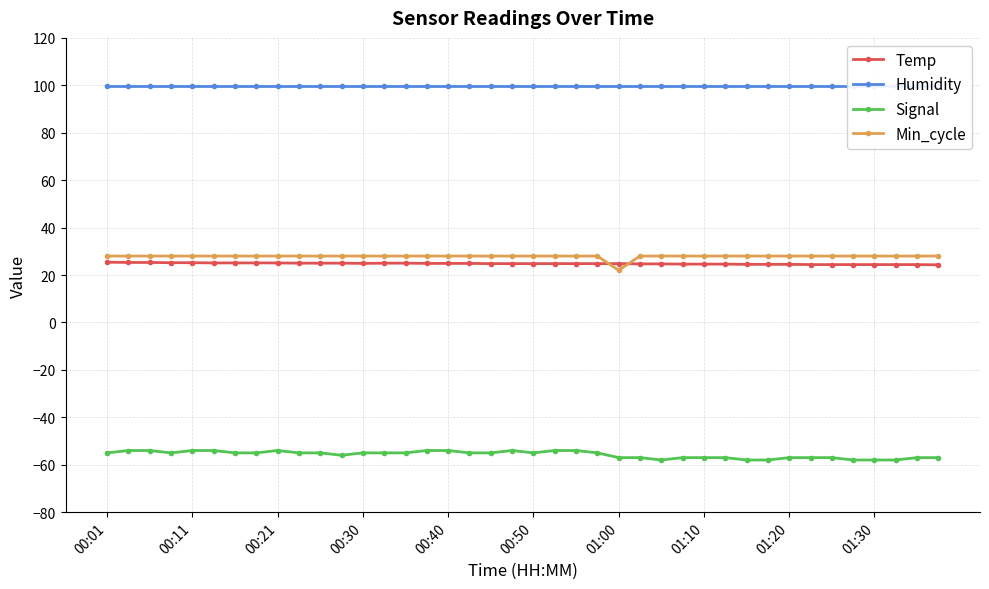

How many categories are shown in the chart?

40